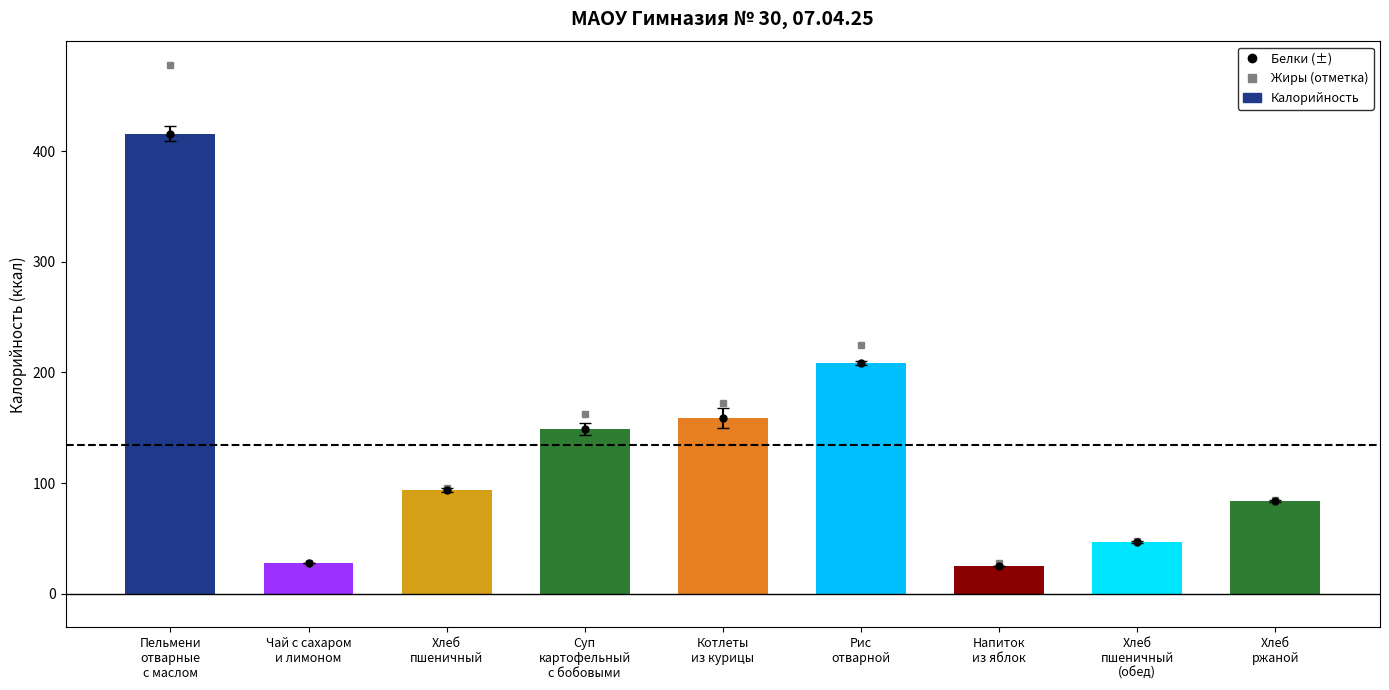

True or false: Калорийность has a value of 270.7 at Пельмени
отварные
с маслом.

False